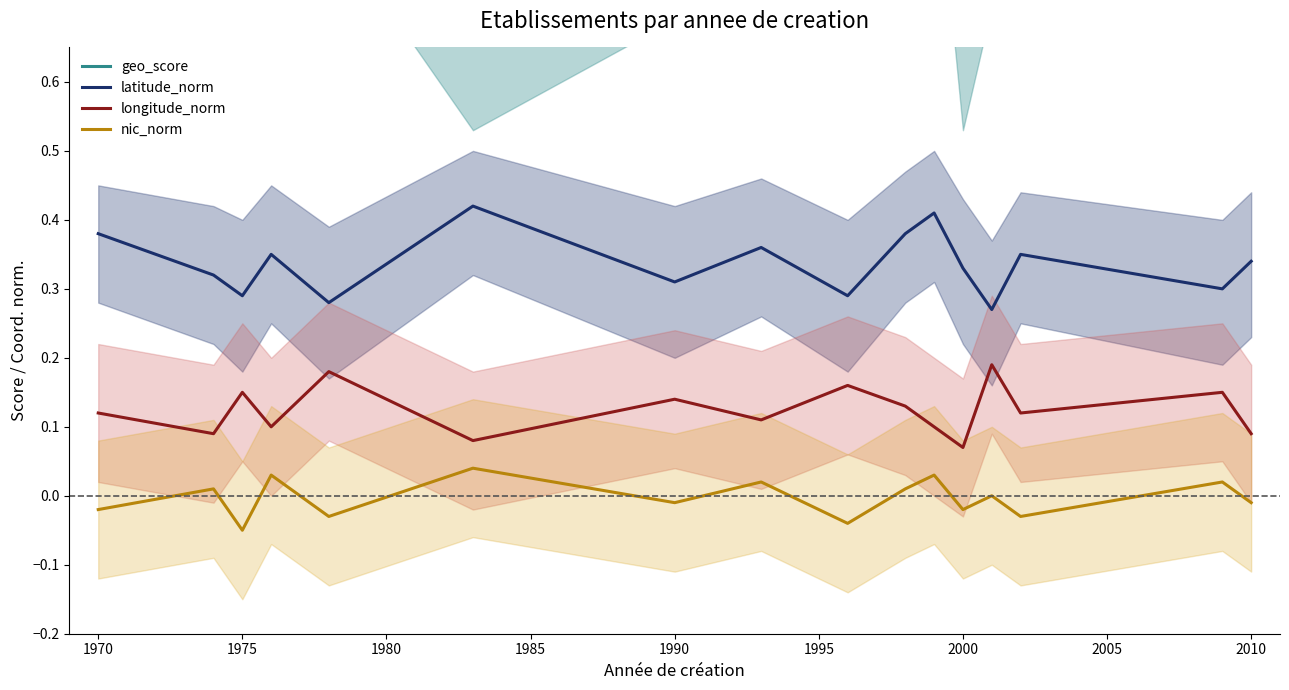

How many interior local valleys does the longitude_norm series have?

6